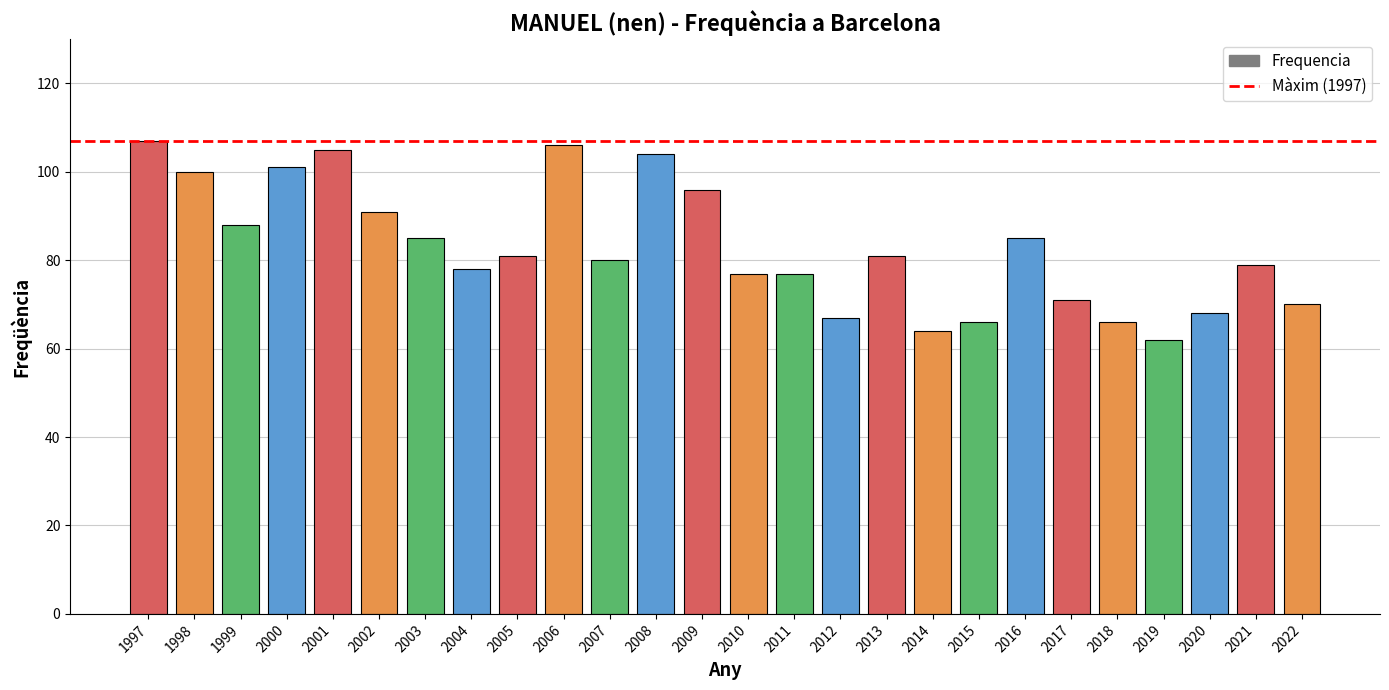

Is it true that the value at 2011 is 77?

True